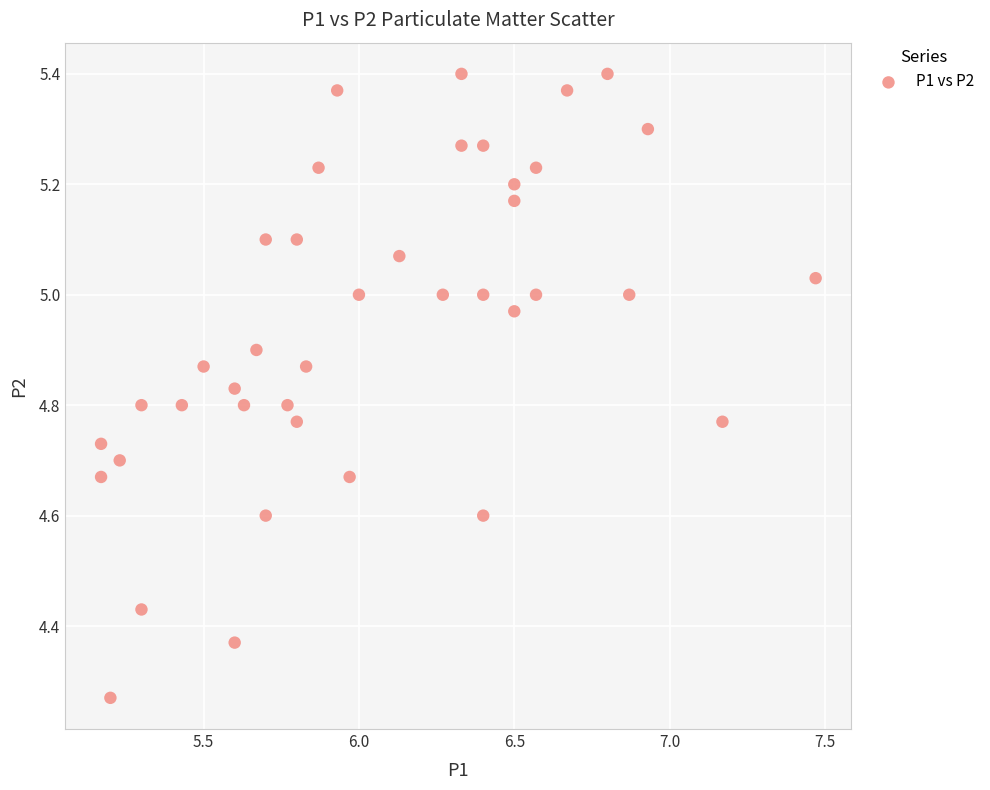

What is the range of Y values (max minus min)?

1.1